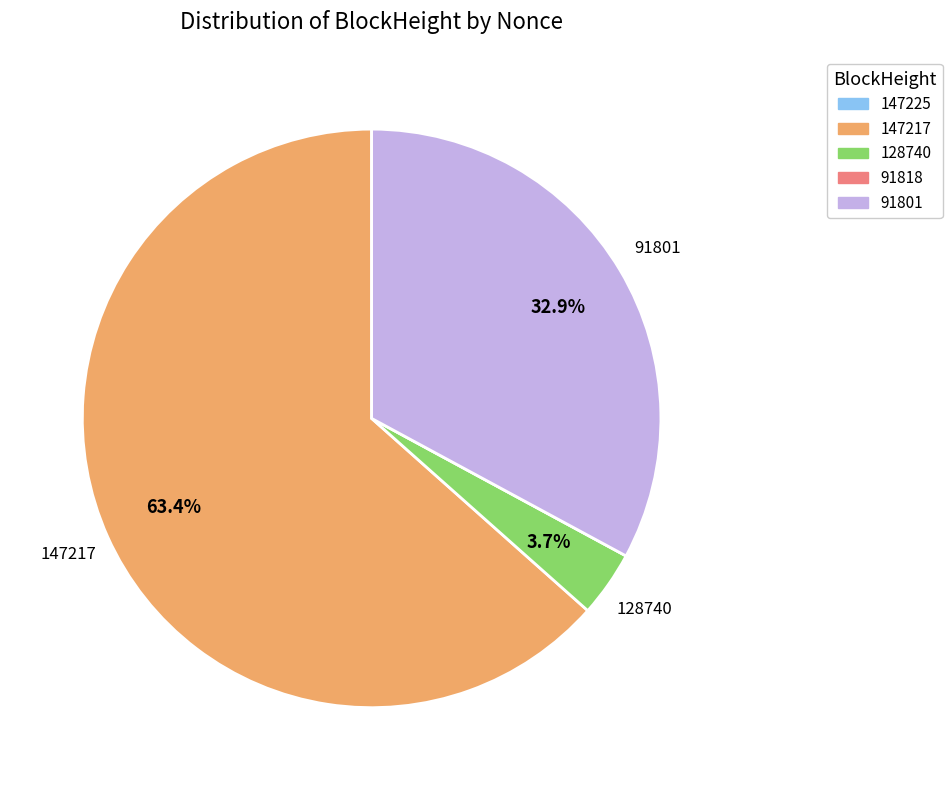

Is there a majority slice in this chart?

Yes